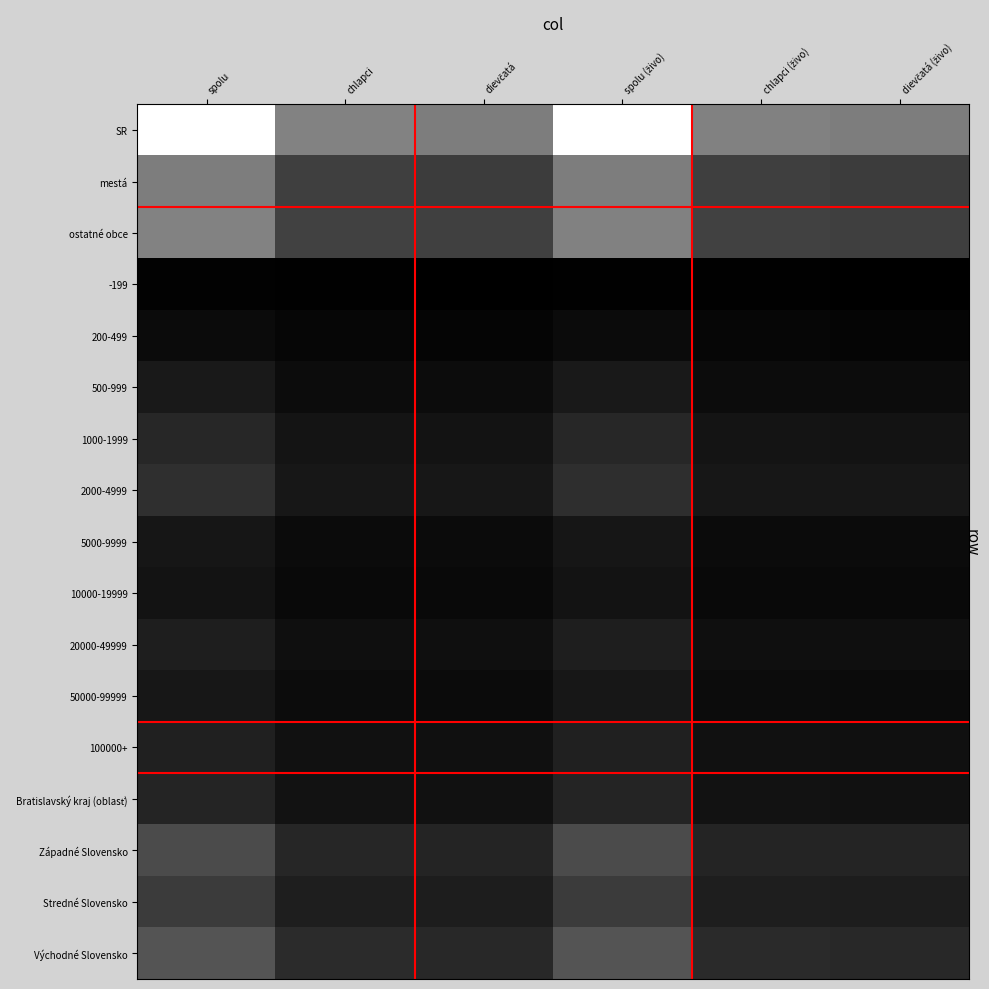

Which series has the largest total across all categories?

SR